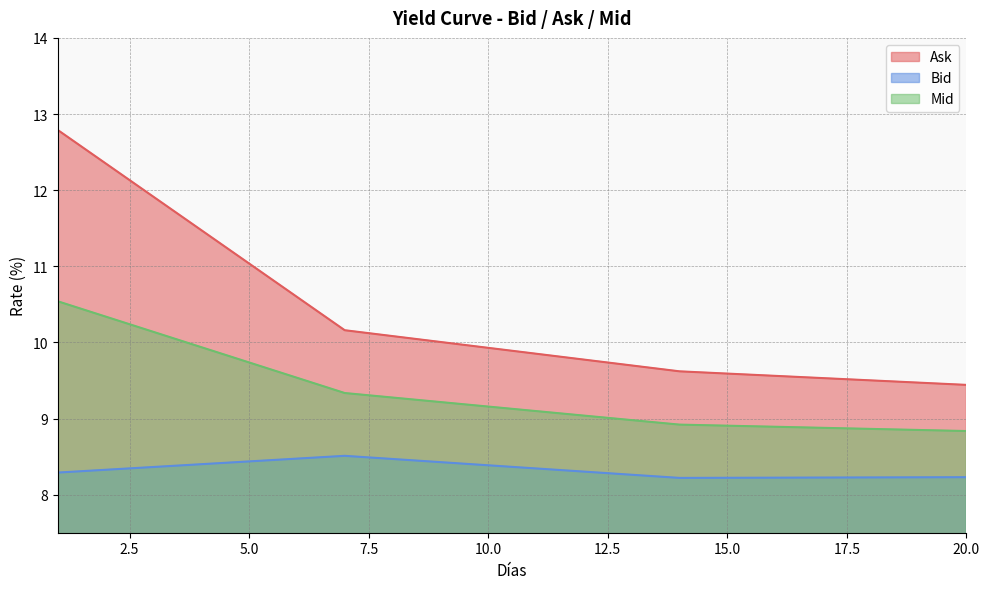

What is the sum of all Mid values?

186.5